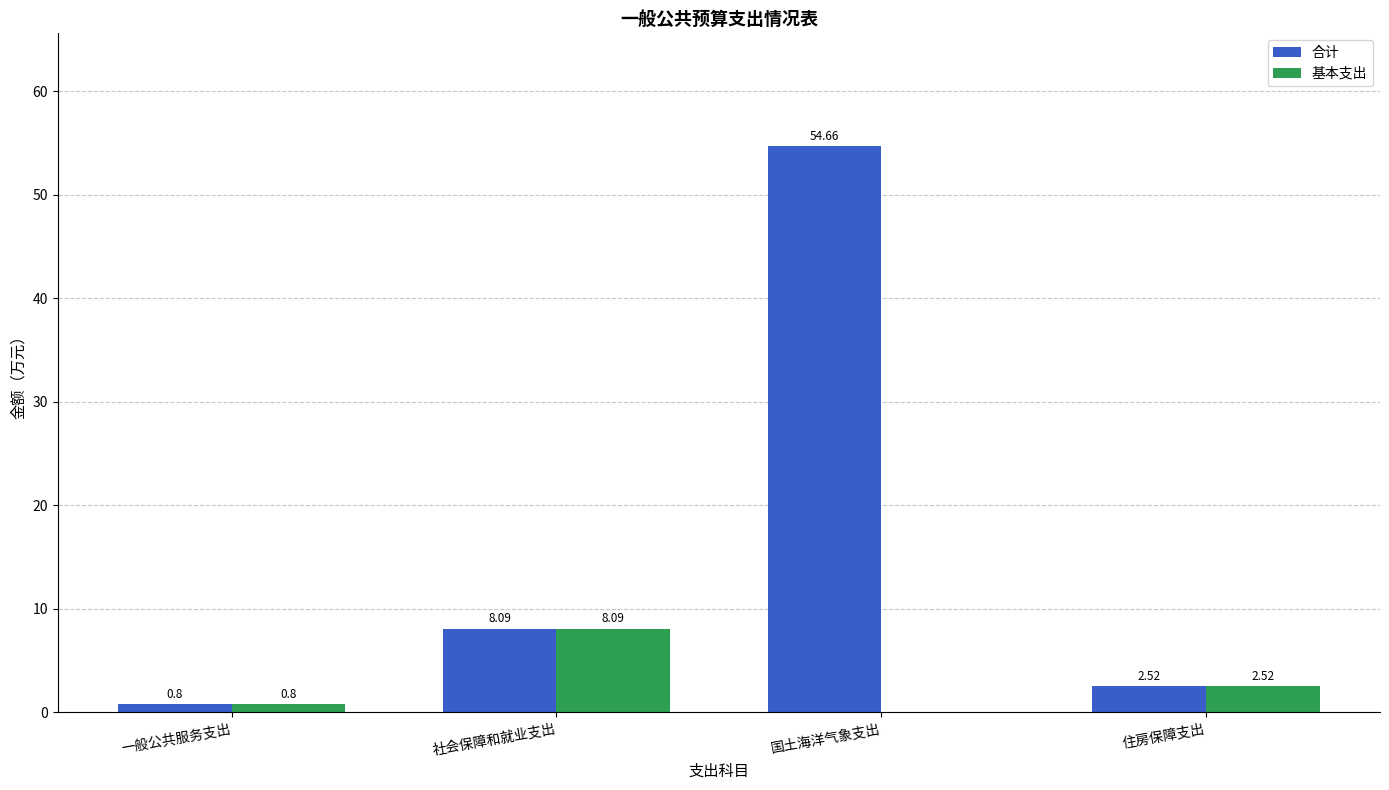

Are the bars grouped side by side (vs. stacked)?

Yes